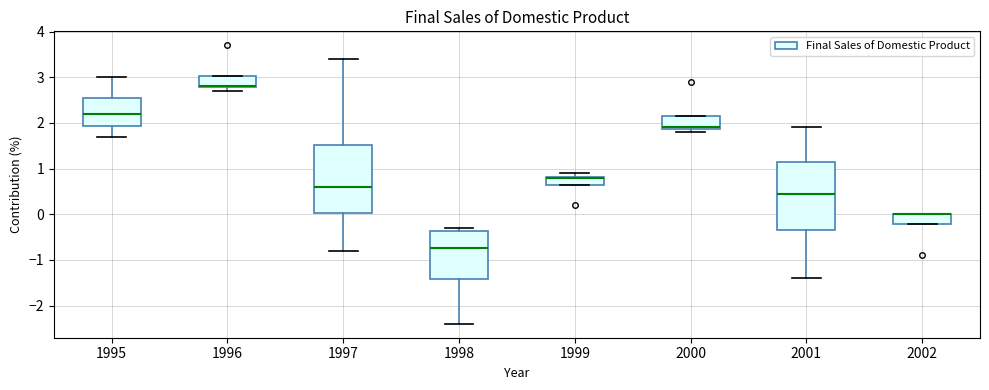

Where is the upper edge of the box at x = 1996 on the y-axis? The values are not printed on the chart, so give them approximately, as read against the axis.

3.0